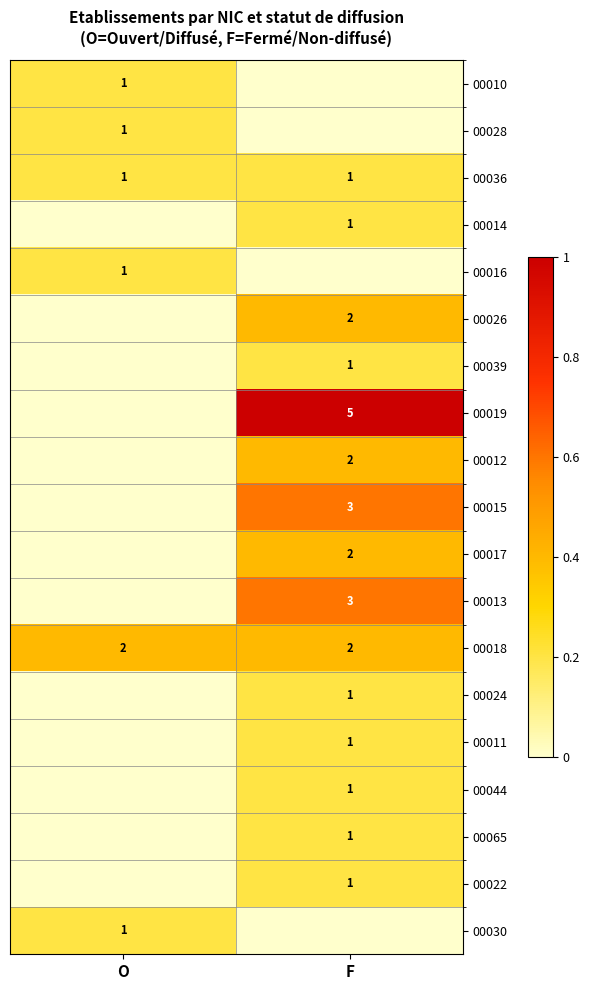

The value of 00018 at O is 3. True or false?

False